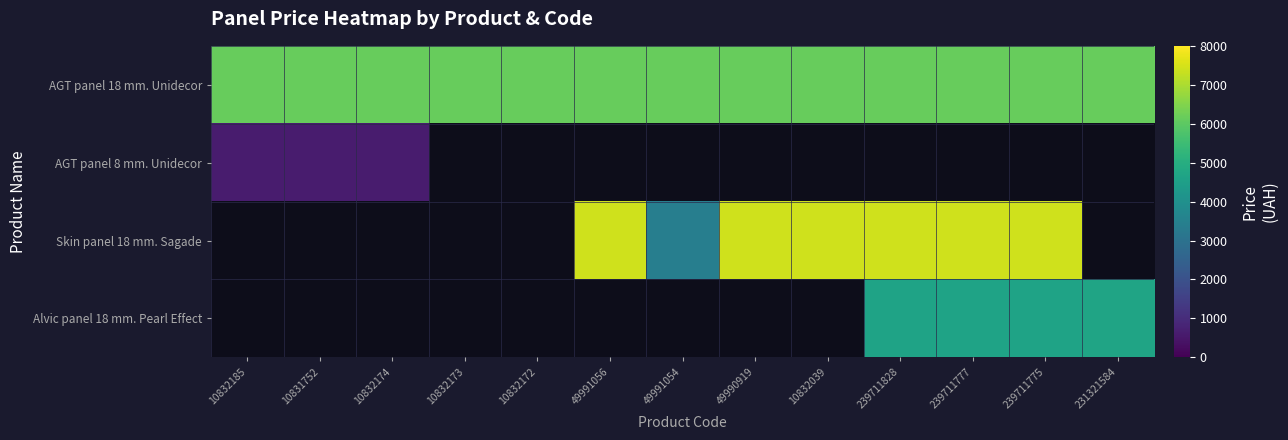

What is the difference between the highest and lowest values at 49991056?

1292.9